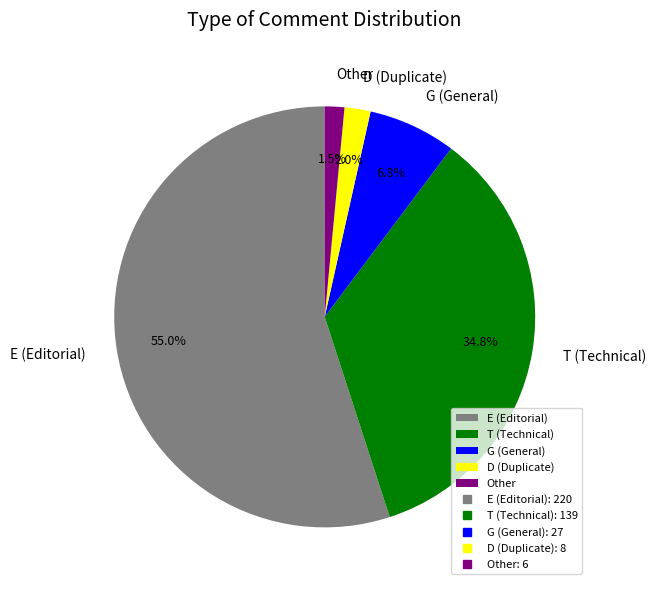

Rank the categories by value from highest to lowest.

E (Editorial), T (Technical), G (General), D (Duplicate), Other